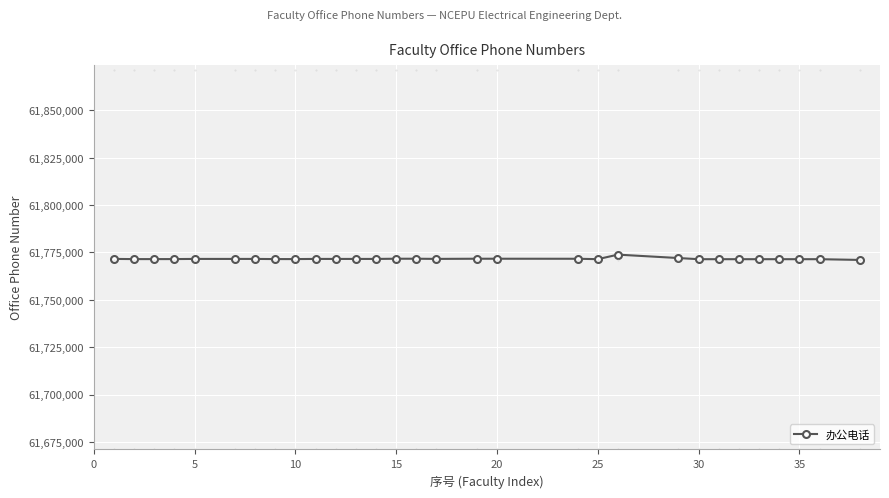

What is the minimum value shown in the chart?

61771014